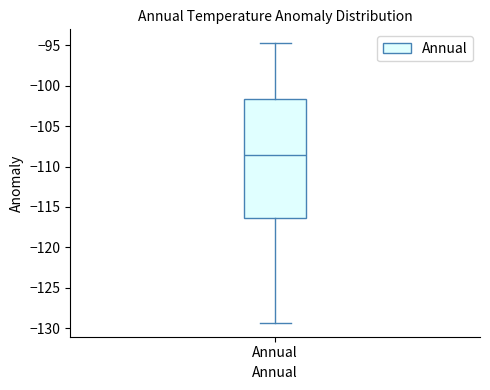

Transcribe this box plot: give where the median line is, the range the box spans, and where the two whiskers end, as read against the y-axis. The values are not printed on the chart, so give them approximately, as read against the axis.

median -108.5, box -116.5 to -101.5, whiskers -129.5 to -94.5